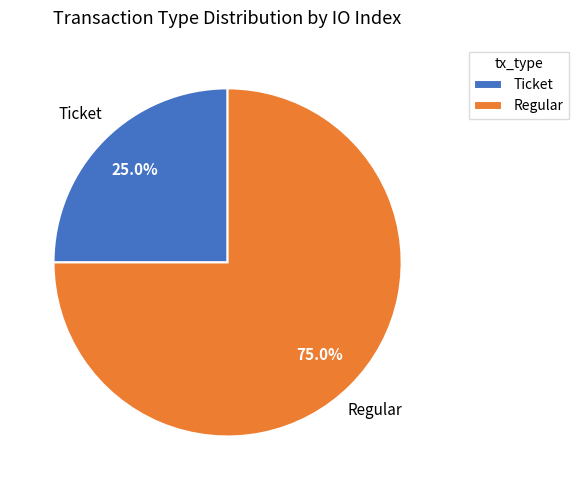

What is the largest slice in the pie chart?

Regular